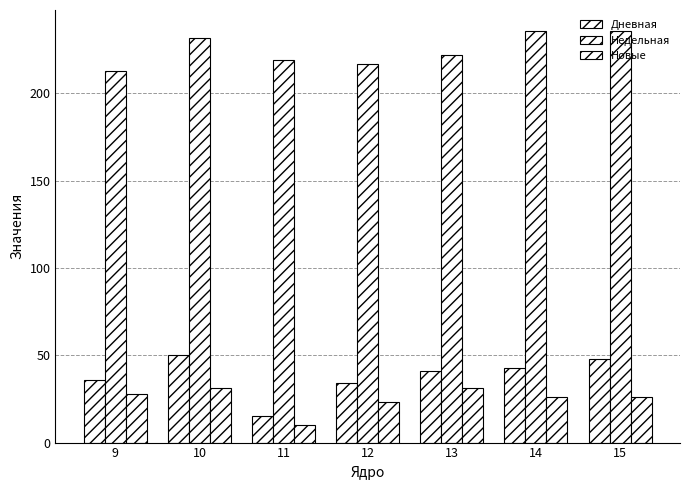

How many bars are there in total?

21